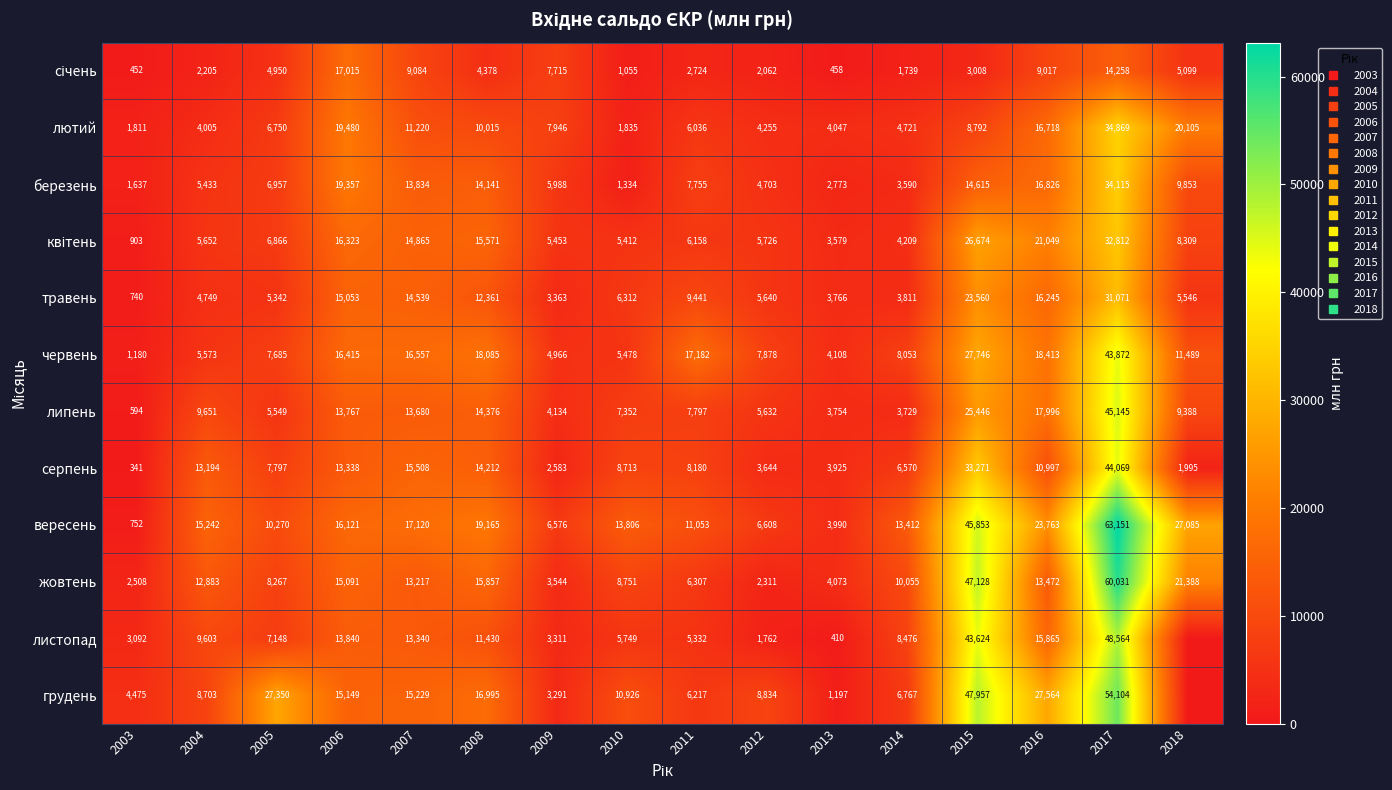

The січень series shows 17015.1 at 2006. True or false?

True